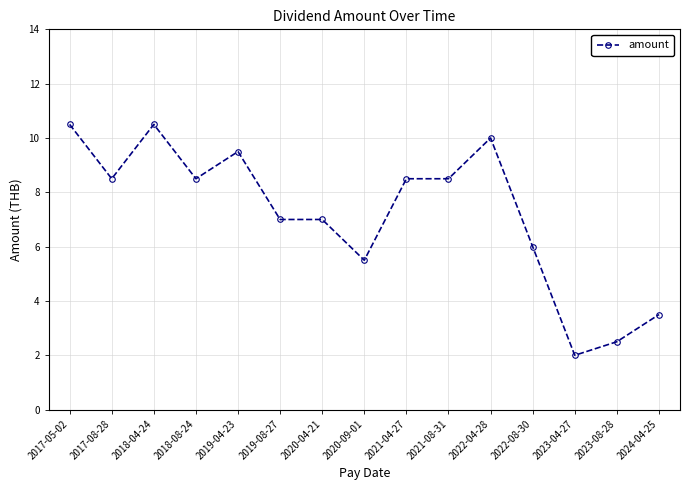

What is the difference between the maximum and second lowest values?

8.0